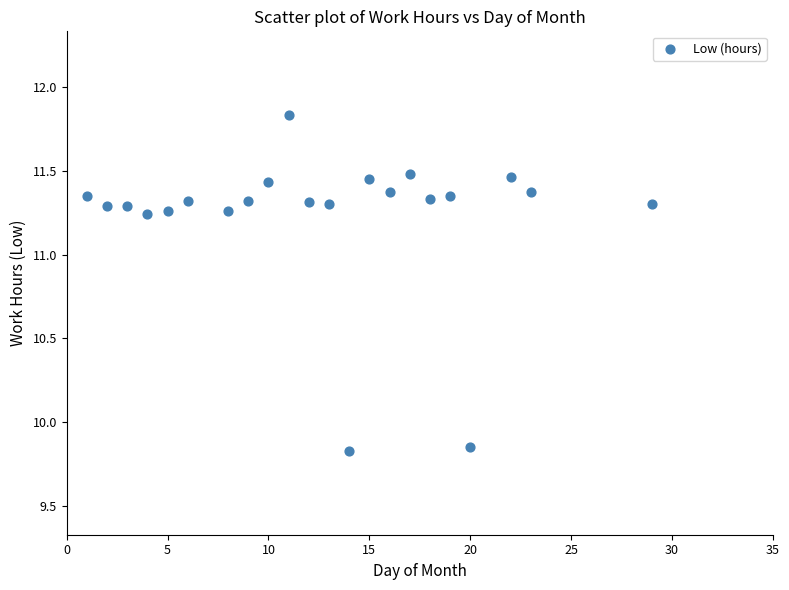

What is the range of Y values (max minus min)?

2.0